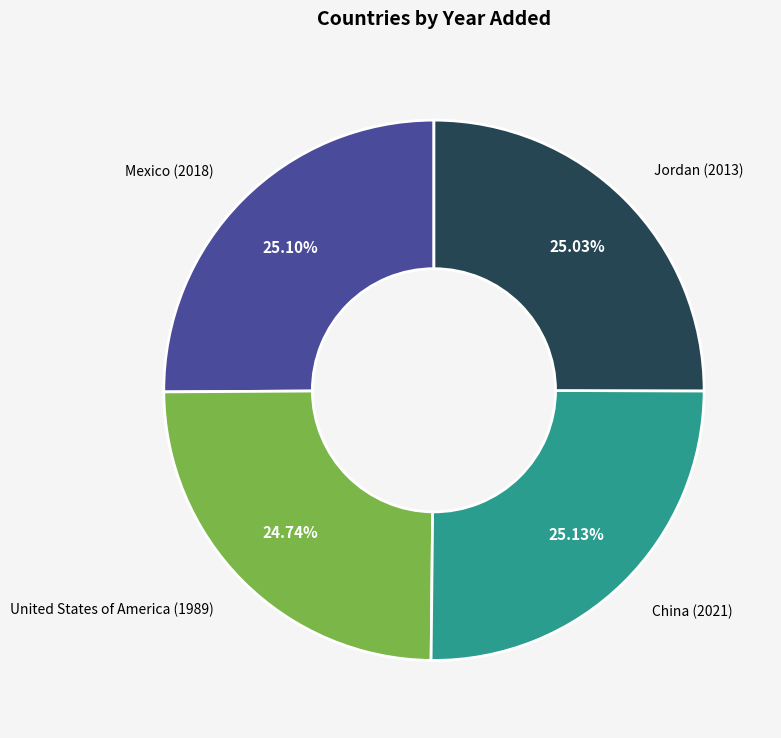

Approximately how many times larger is the value at Mexico compared to China?

1.0